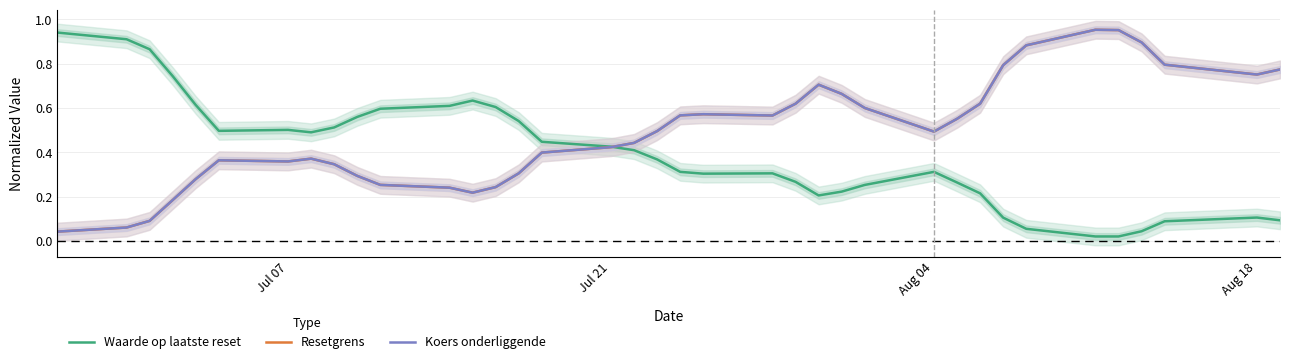

Reading left to right, extract all data points from this chart.

Waarde op laatste reset: 0.9	0.9	0.9	0.7	0.6	0.5	0.5	0.5	0.5	0.6	0.6	0.6	0.6	0.6	0.5	0.4	0.4	0.4	0.4	0.3	0.3	0.3	0.3	0.2	0.2	0.3	0.3	0.3	0.2	0.1	0.1	0.0	0.0	0.0	0.1	0.1	0.1
Resetgrens: 0.0	0.1	0.1	0.2	0.3	0.4	0.4	0.4	0.3	0.3	0.3	0.2	0.2	0.2	0.3	0.4	0.4	0.4	0.5	0.6	0.6	0.6	0.6	0.7	0.7	0.6	0.5	0.6	0.6	0.8	0.9	1.0	1.0	0.9	0.8	0.8	0.8
Koers onderliggende: 0.0	0.1	0.1	0.2	0.3	0.4	0.4	0.4	0.3	0.3	0.3	0.2	0.2	0.2	0.3	0.4	0.4	0.4	0.5	0.6	0.6	0.6	0.6	0.7	0.7	0.6	0.5	0.6	0.6	0.8	0.9	1.0	1.0	0.9	0.8	0.8	0.8